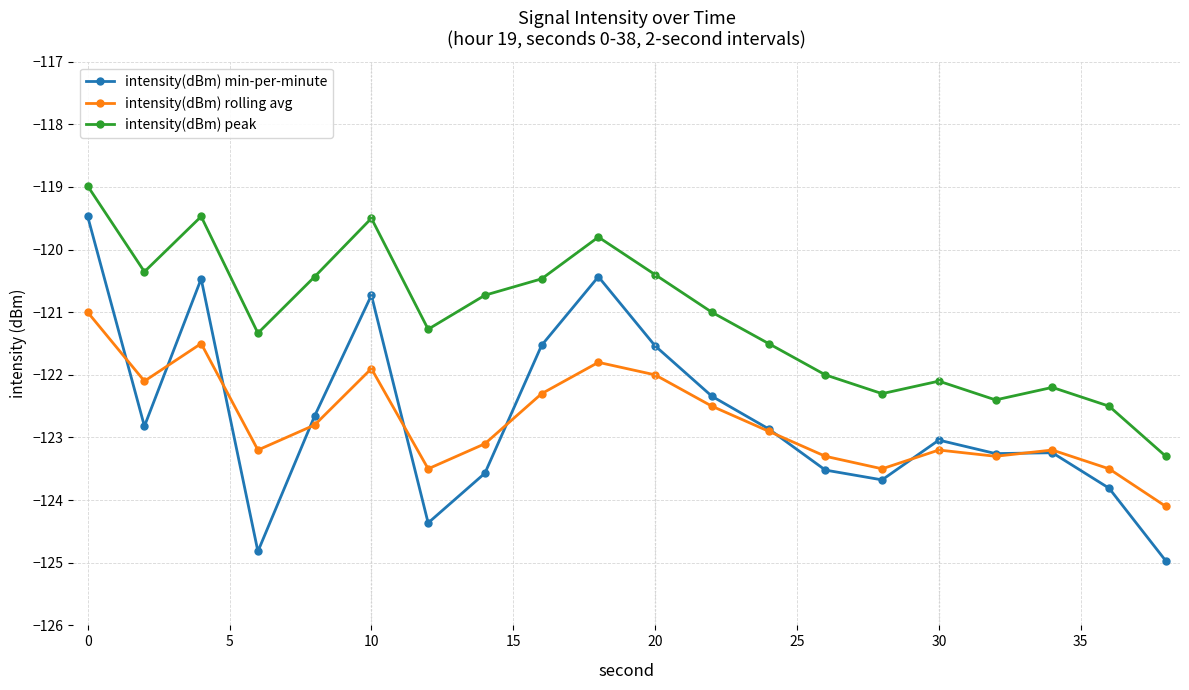

What is the highest value of the intensity(dBm) peak series?

-119.0